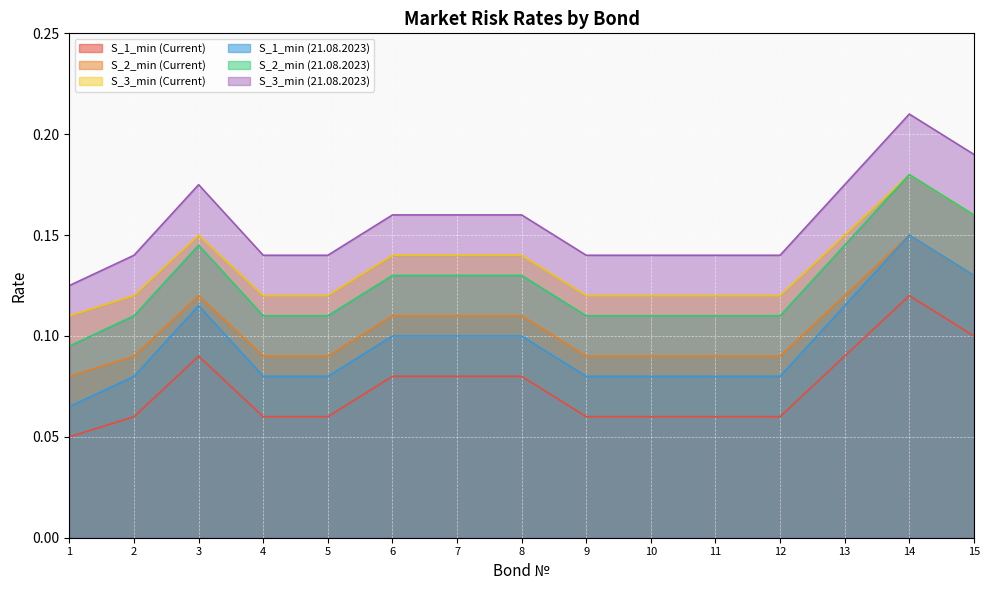

True or false: S_2_min (Current) and S_2_min (21.08.2023) intersect in this chart.

False